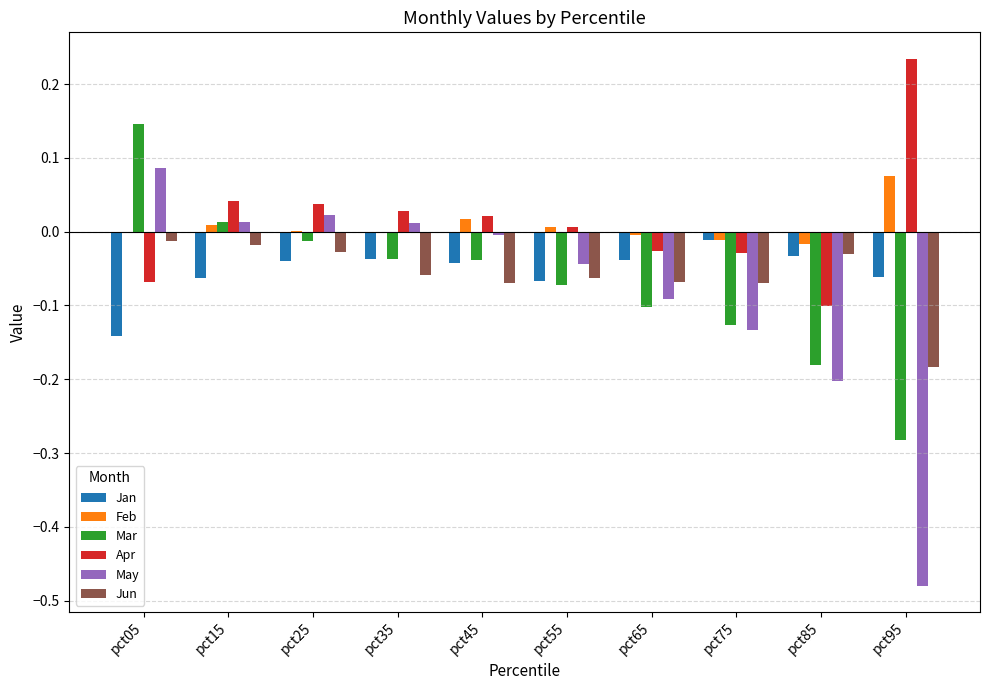

How many values in the Mar series exceed 0?

2